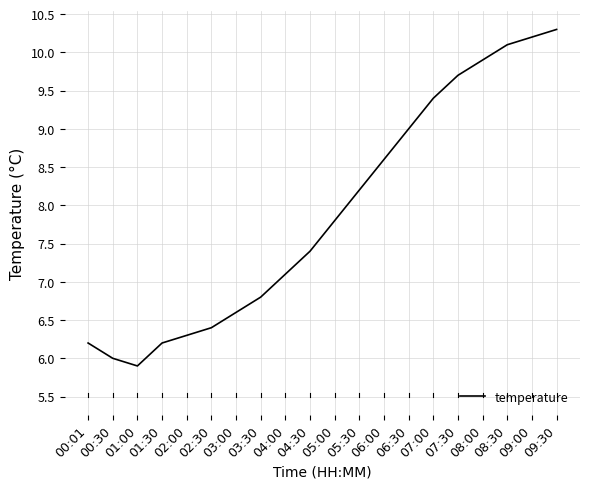

Approximately how many times larger is the value at 00:01 compared to 08:30?

0.6